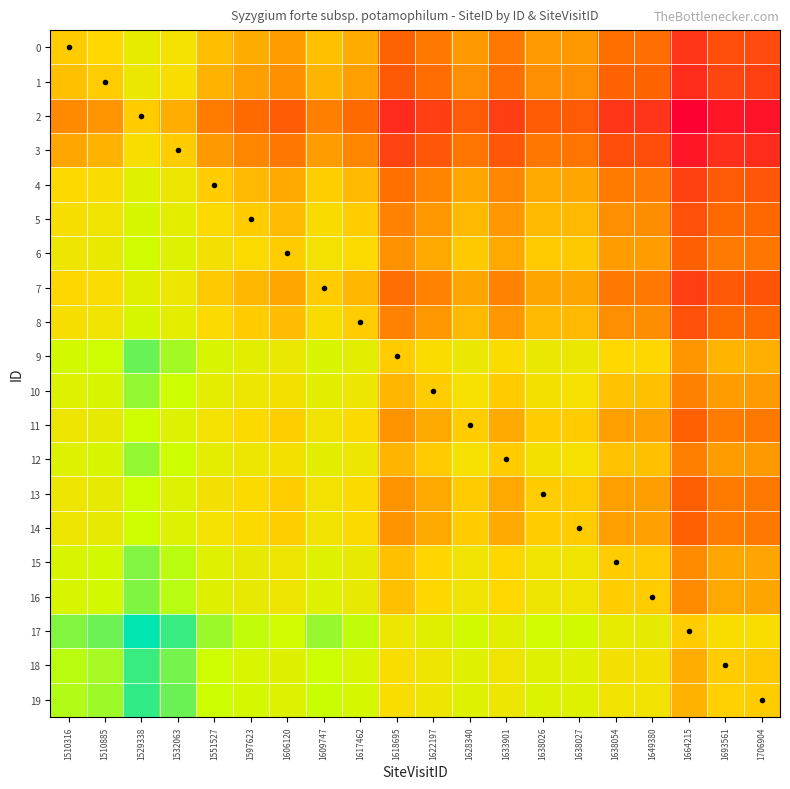

The value of 12 at 1638026 is 0.4. True or false?

False